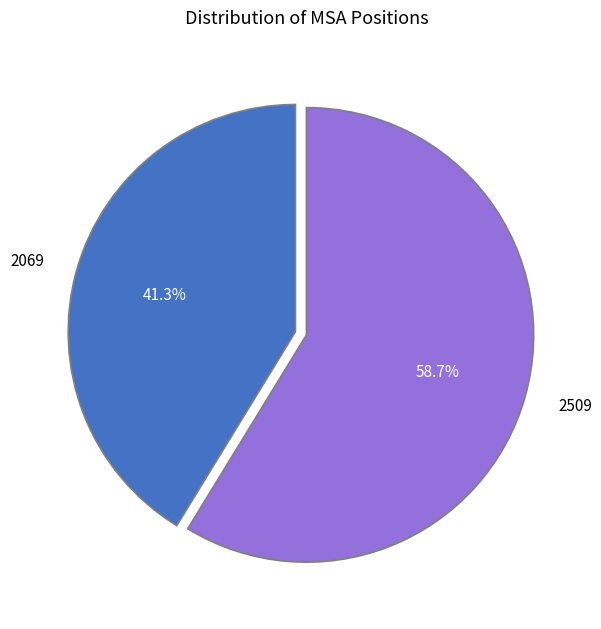

To the nearest percent, what is the combined percentage of 2069 and 2509?

100%